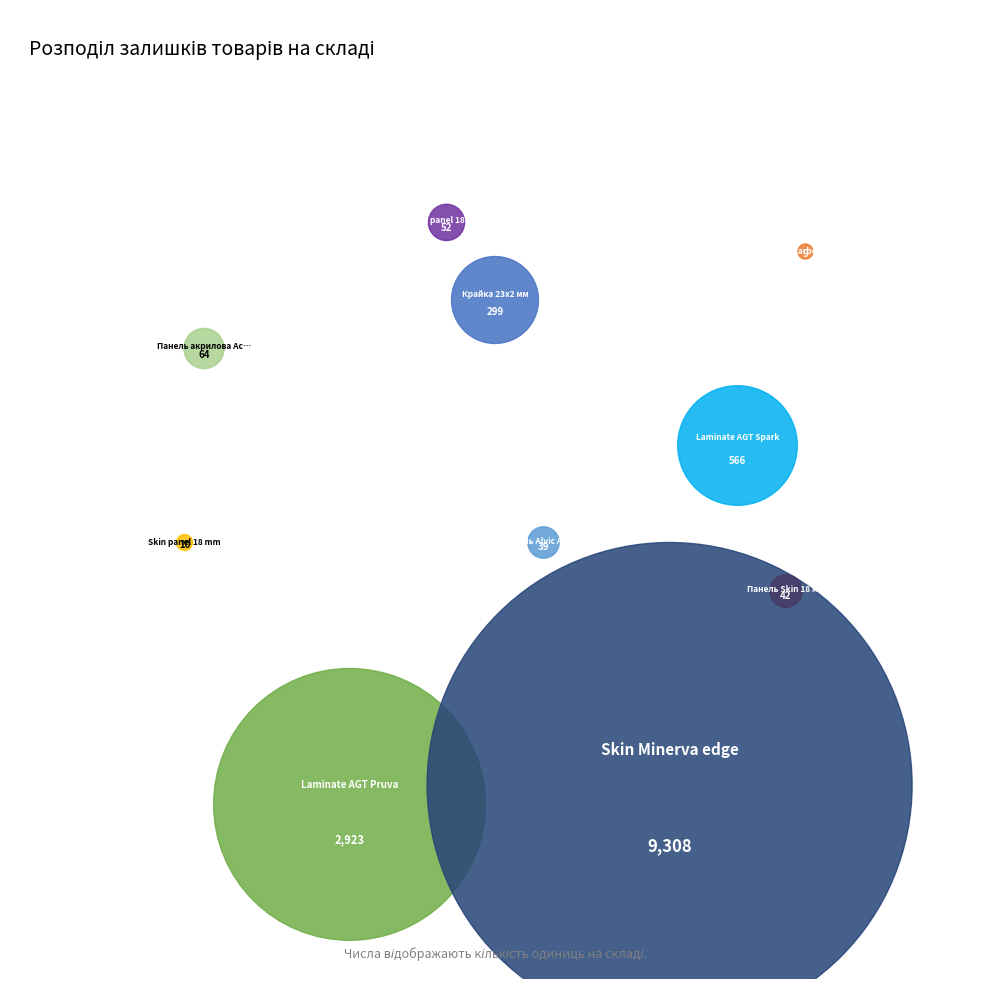

What is the largest slice in the pie chart?

Skin Minerva edge